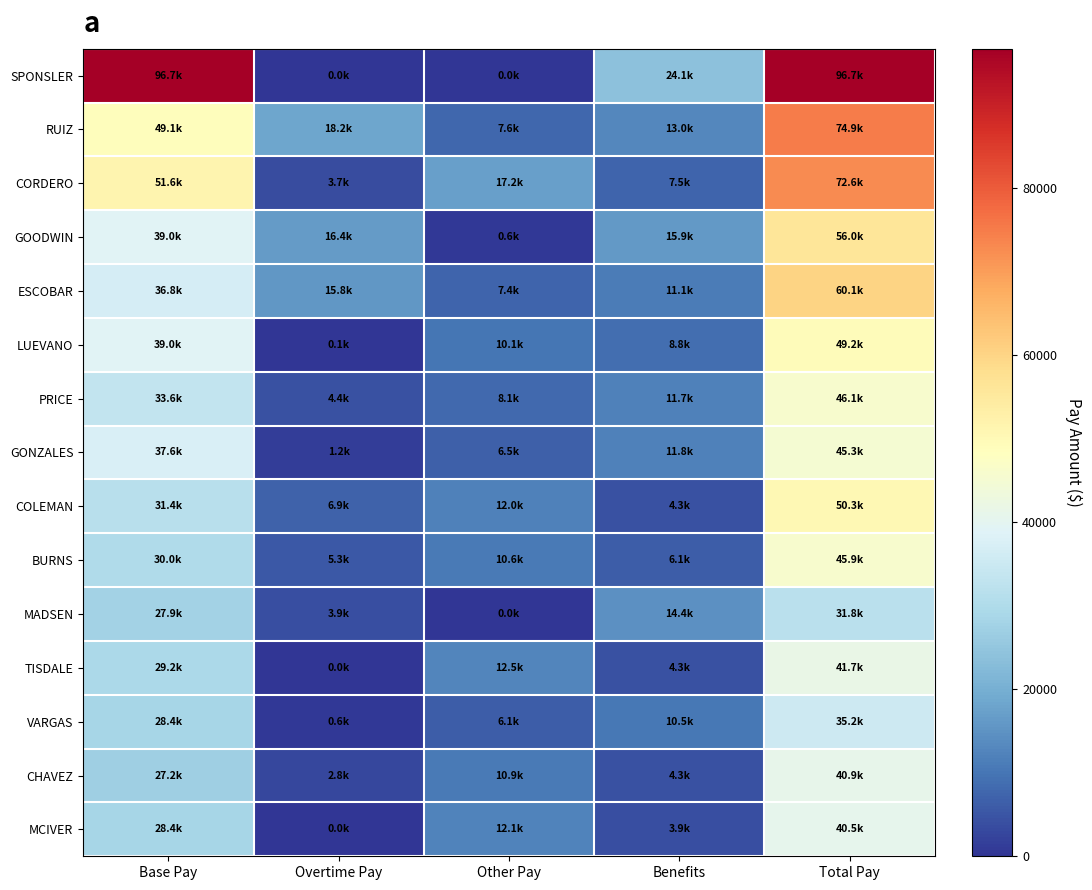

Which series changed the most between Base Pay and Benefits?

SPONSLER